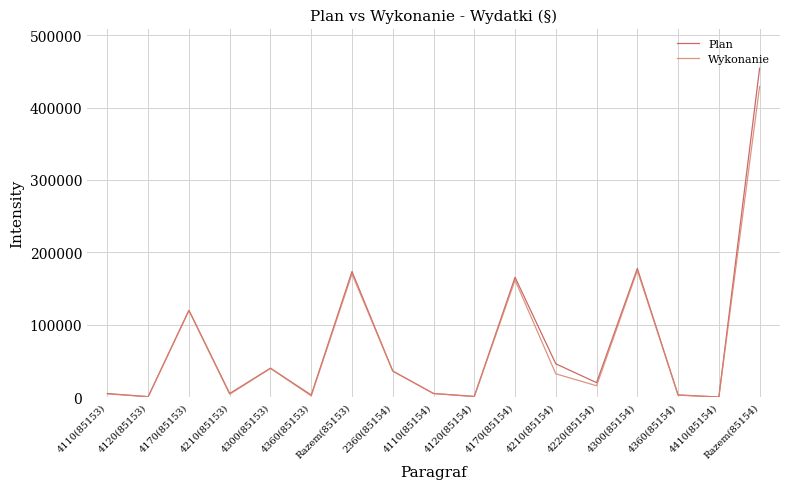

Rank the series by their maximum value, from lowest to highest.

Wykonanie, Plan